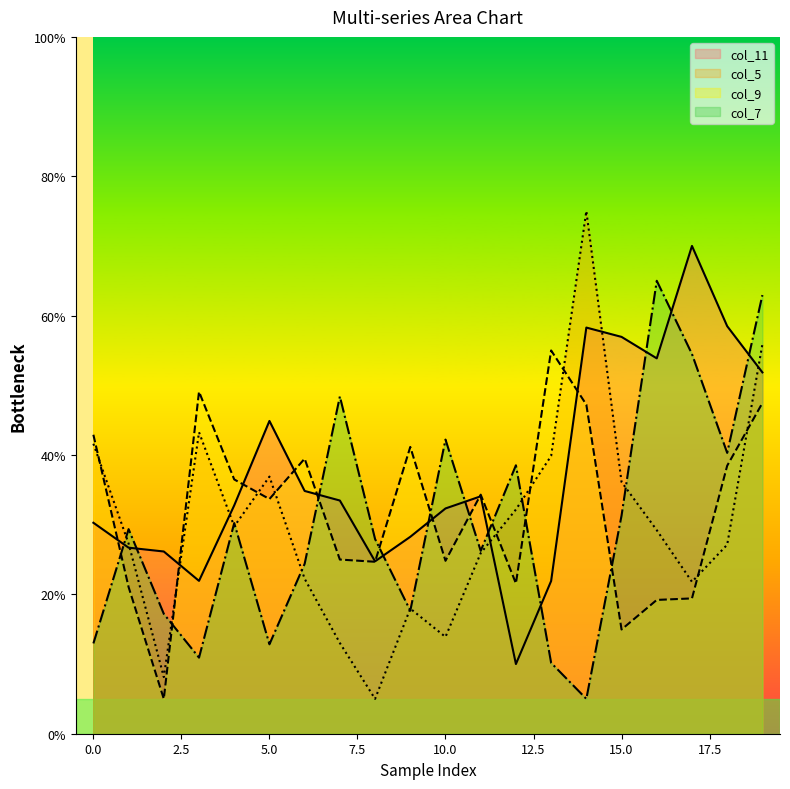

Where is the first local maximum for col_7?

1